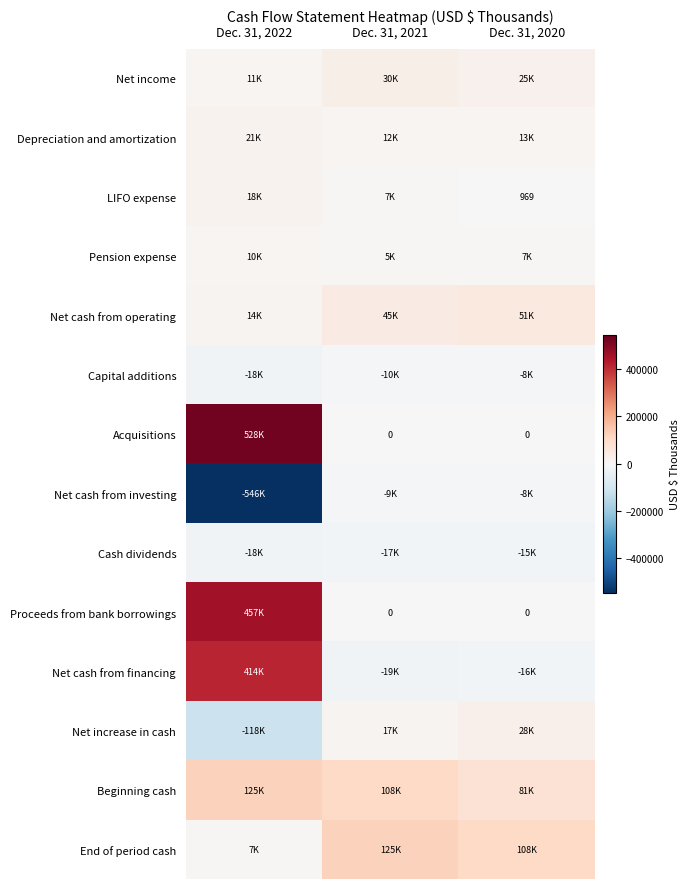

Which series changed the most between Dec. 31, 2021 and Dec. 31, 2020?

Beginning cash